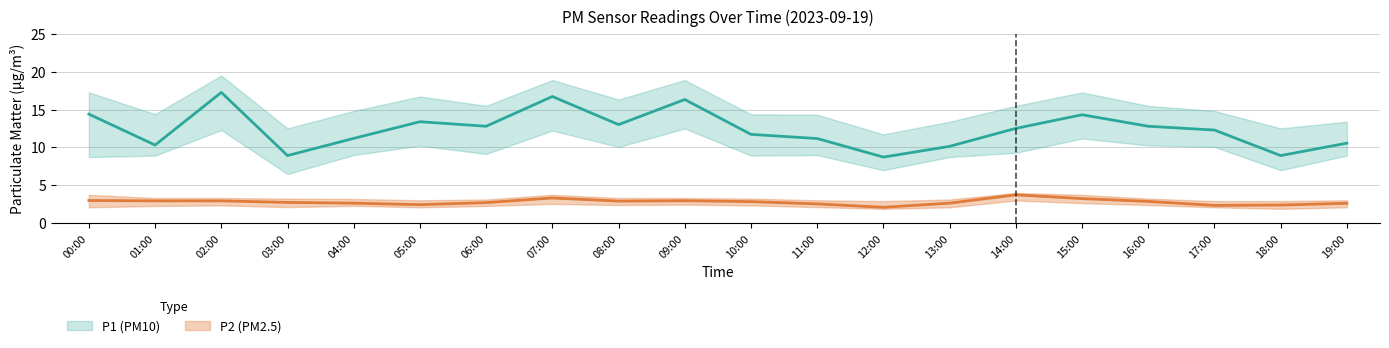

Reading left to right, transcribe all the data shown in this chart.

P1: 00:00=14.4	01:00=10.3	02:00=17.3	03:00=8.9	04:00=11.2	05:00=13.4	06:00=12.8	07:00=16.7	08:00=13.0	09:00=16.3	10:00=11.7	11:00=11.2	12:00=8.7	13:00=10.2	14:00=12.5	15:00=14.3	16:00=12.8	17:00=12.3	18:00=8.9	19:00=10.6
P1_upper: 00:00=17.3	01:00=14.4	02:00=19.5	03:00=12.5	04:00=14.8	05:00=16.7	06:00=15.5	07:00=18.9	08:00=16.3	09:00=18.9	10:00=14.4	11:00=14.3	12:00=11.7	13:00=13.4	14:00=15.5	15:00=17.3	16:00=15.5	17:00=14.8	18:00=12.5	19:00=13.4
P1_lower: 00:00=8.7	01:00=8.9	02:00=12.3	03:00=6.5	04:00=9.0	05:00=10.2	06:00=9.2	07:00=12.2	08:00=10.1	09:00=12.5	10:00=8.9	11:00=9.0	12:00=7.0	13:00=8.7	14:00=9.3	15:00=11.2	16:00=10.3	17:00=10.1	18:00=7.0	19:00=8.9
P2: 00:00=3.0	01:00=3.0	02:00=3.0	03:00=2.8	04:00=2.6	05:00=2.5	06:00=2.7	07:00=3.3	08:00=2.9	09:00=3.0	10:00=2.9	11:00=2.5	12:00=2.1	13:00=2.6	14:00=3.8	15:00=3.2	16:00=2.9	17:00=2.4	18:00=2.4	19:00=2.6
P2_upper: 00:00=3.8	01:00=3.3	02:00=3.3	03:00=3.2	04:00=3.2	05:00=3.0	06:00=3.1	07:00=3.8	08:00=3.3	09:00=3.3	10:00=3.2	11:00=3.0	12:00=2.9	13:00=3.1	14:00=4.0	15:00=3.8	16:00=3.2	17:00=2.9	18:00=2.9	19:00=3.0
P2_lower: 00:00=2.1	01:00=2.3	02:00=2.4	03:00=2.1	04:00=2.3	05:00=2.1	06:00=2.3	07:00=2.5	08:00=2.4	09:00=2.5	10:00=2.4	11:00=2.1	12:00=1.9	13:00=2.1	14:00=3.0	15:00=2.6	16:00=2.4	17:00=2.1	18:00=1.9	19:00=2.1